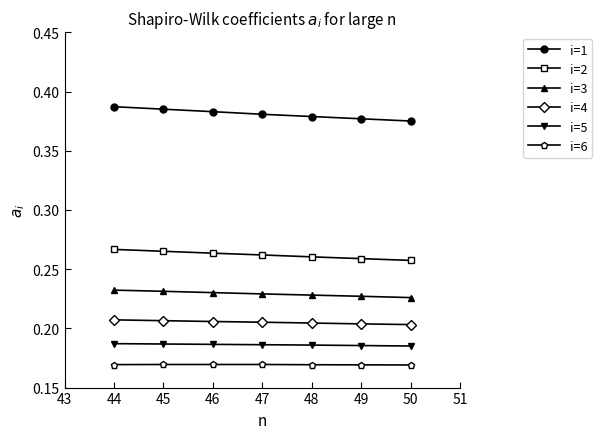

What is the sum of the i=3 values at 47 and 46?

0.5